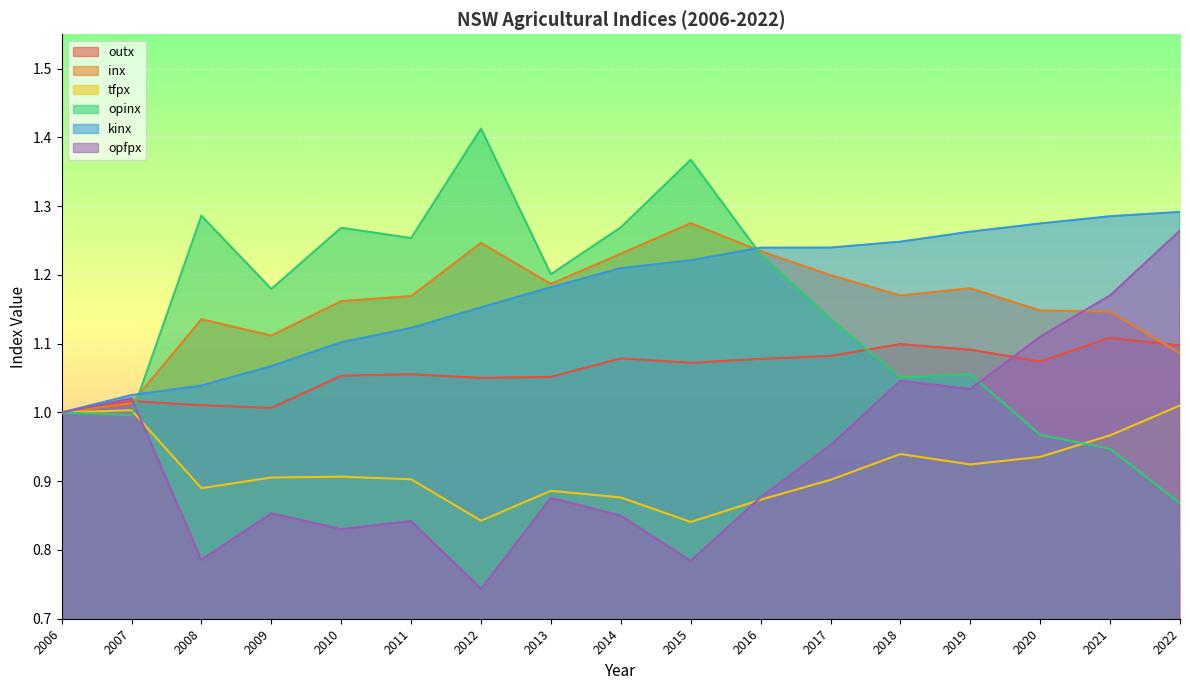

The tfpx series shows 1.0 at 2022. True or false?

True